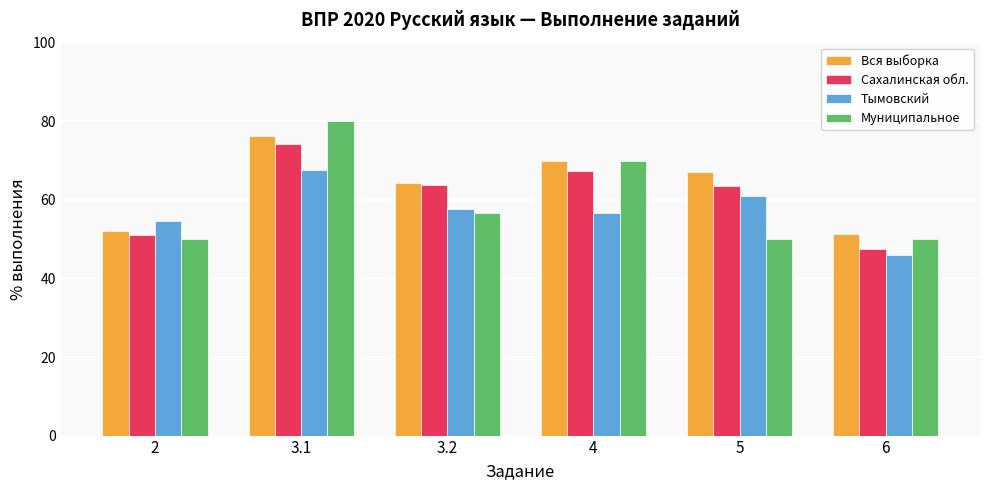

What is the approximate value of Сахалинская обл. at 5?

63.5